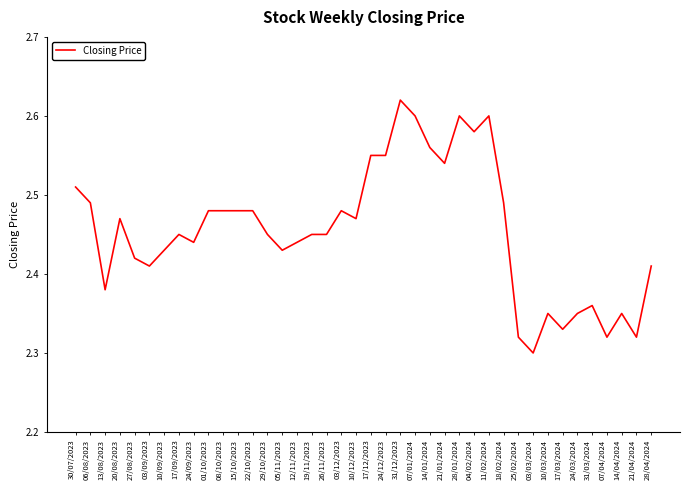

How many values are between 2 and 3?

40